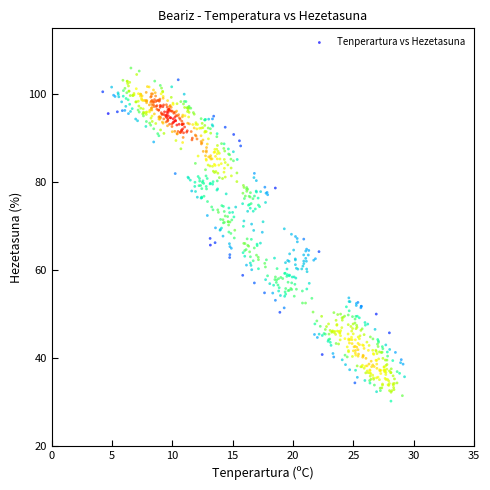

What is the range of Y values (max minus min)?

75.8